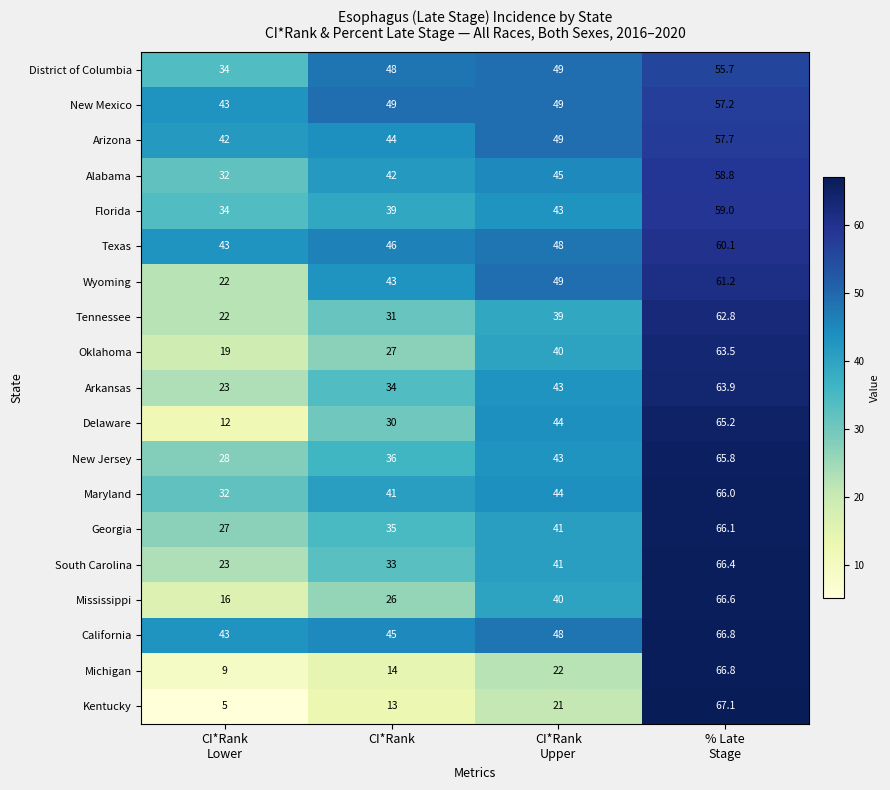

What is the total value across all series at CI*Rank
Upper?

798.0